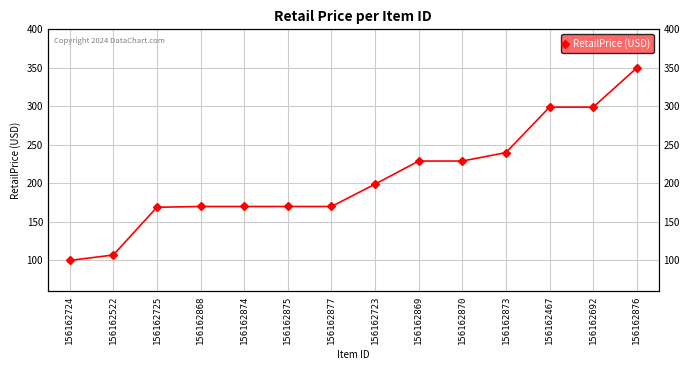

Reading left to right, list all the values displayed in this chart.

156162724=100.0	156162522=107.0	156162725=169.0	156162868=170.0	156162874=170.0	156162875=170.0	156162877=170.0	156162723=199.0	156162869=229.0	156162870=229.0	156162873=240.0	156162467=299.0	156162692=299.0	156162876=350.0